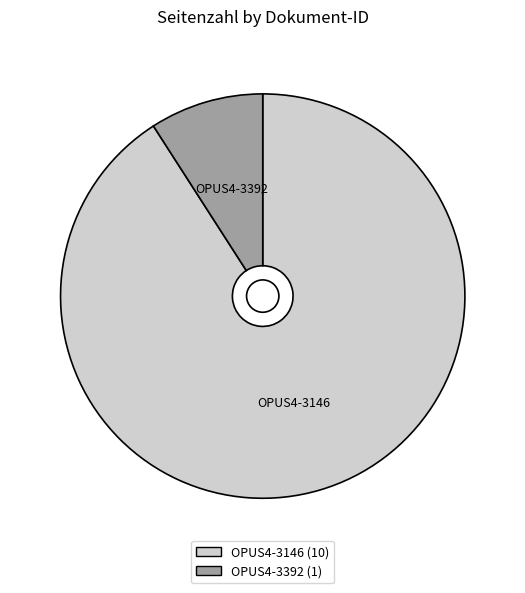

Which slice represents more than half of the pie?

OPUS4-3146